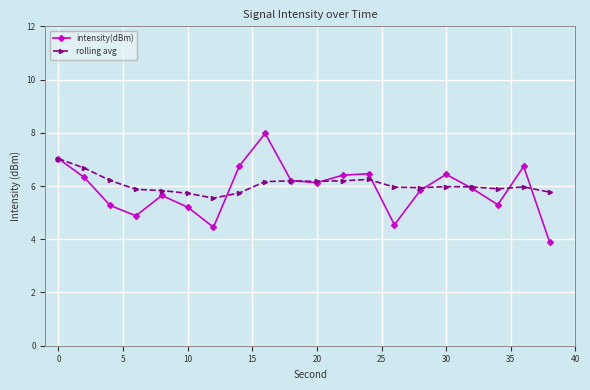

Rank the series by their maximum value, from highest to lowest.

intensity(dBm), rolling avg